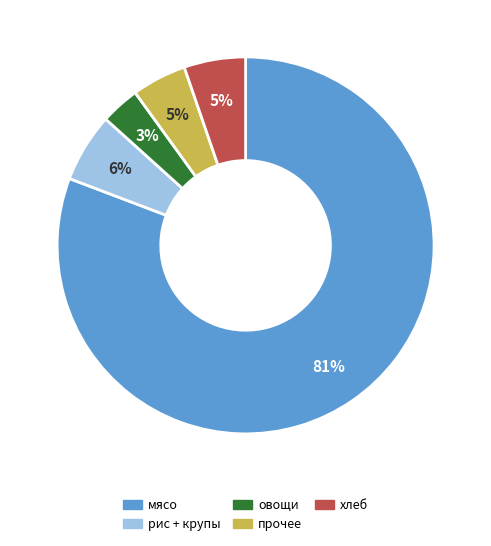

Is there any slice that represents more than half of the pie?

Yes